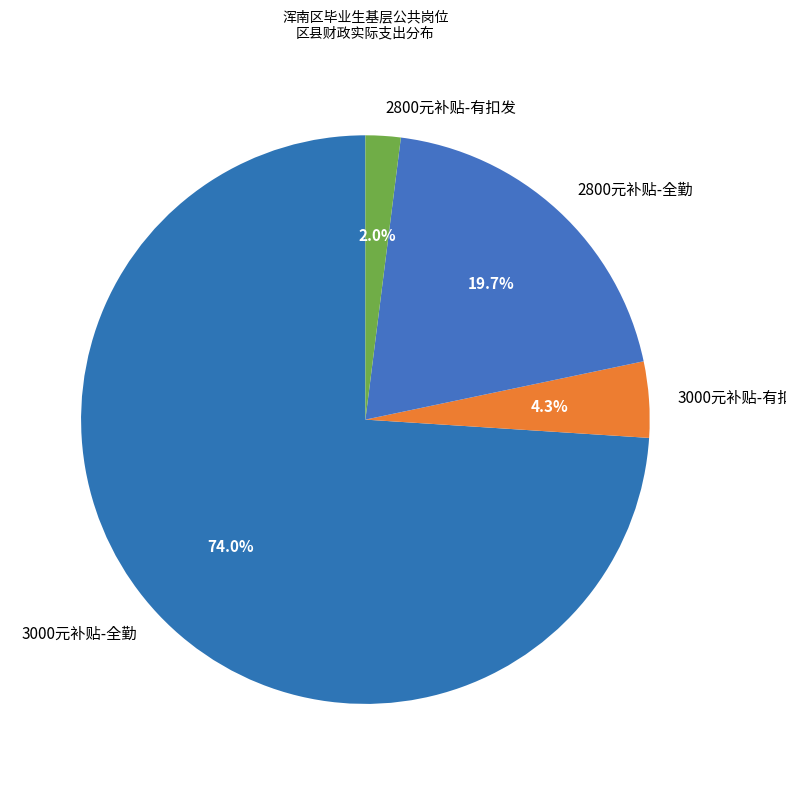

To the nearest percent, what is the difference between the largest and smallest slice percentages?

72%